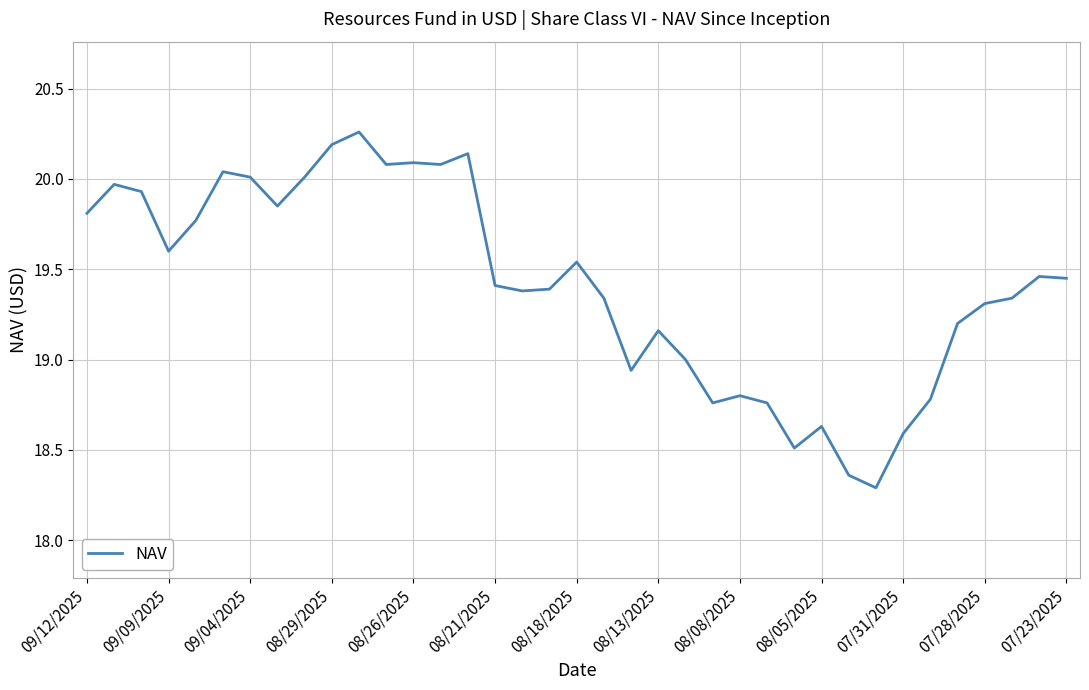

What is the difference between the maximum and minimum values?

2.0